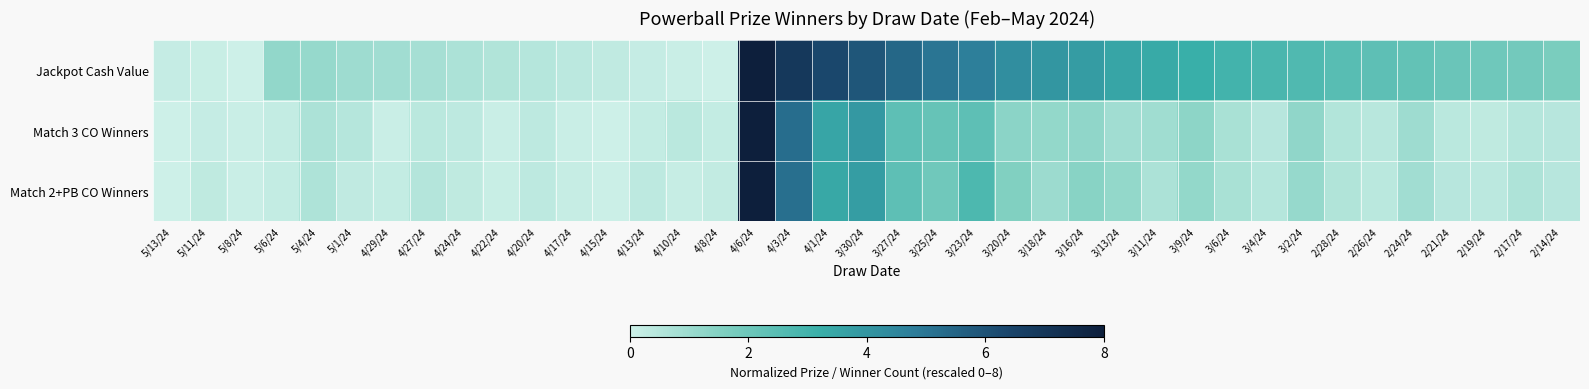

What is the spread (max minus min) of values at 3/16/24?

2.6